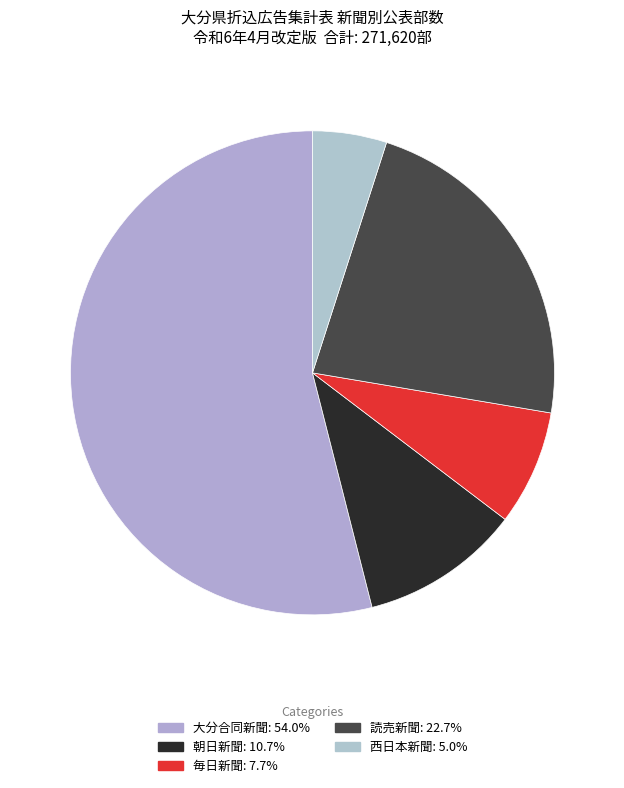

Rank the categories by value from highest to lowest.

大分合同新聞, 読売新聞, 朝日新聞, 毎日新聞, 西日本新聞